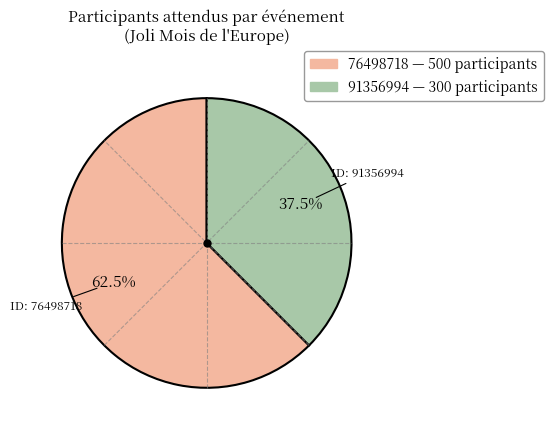

Approximately how many times larger is the value at 76498718 compared to 91356994?

1.7